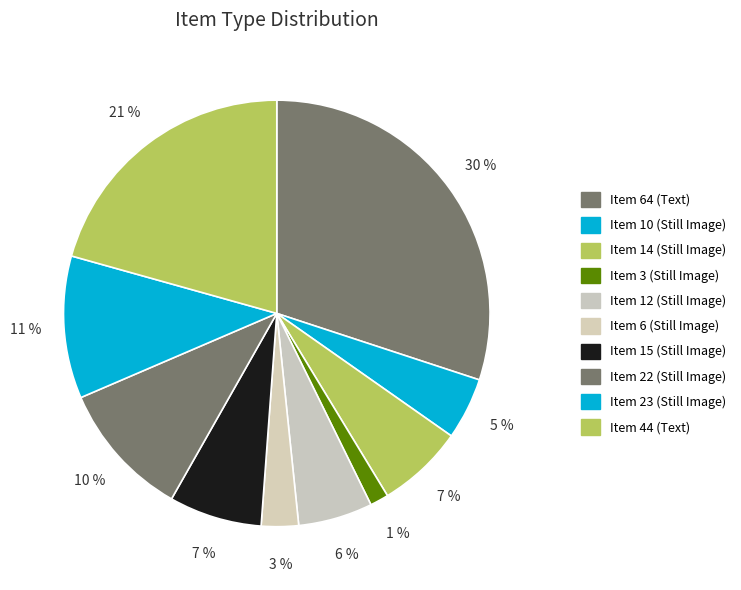

To the nearest percent, what is the difference between the largest and smallest slice percentages?

29%